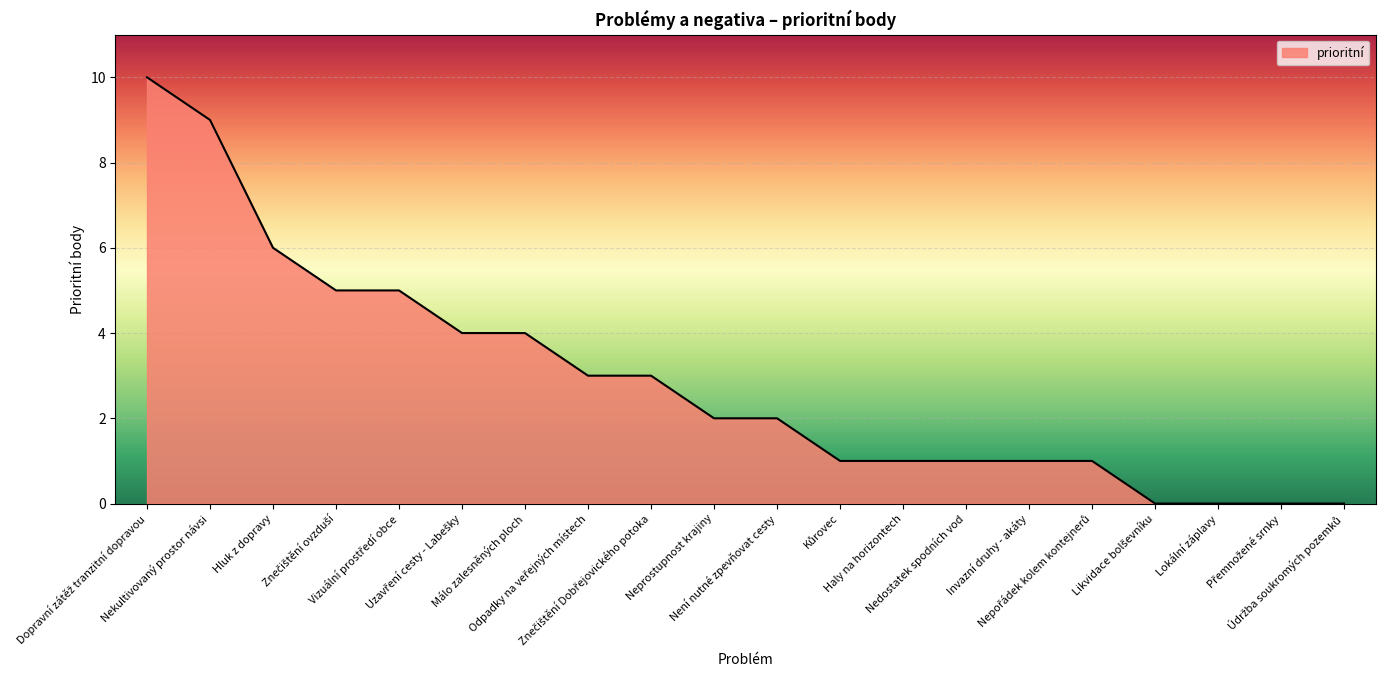

What is the maximum value shown in the chart?

10